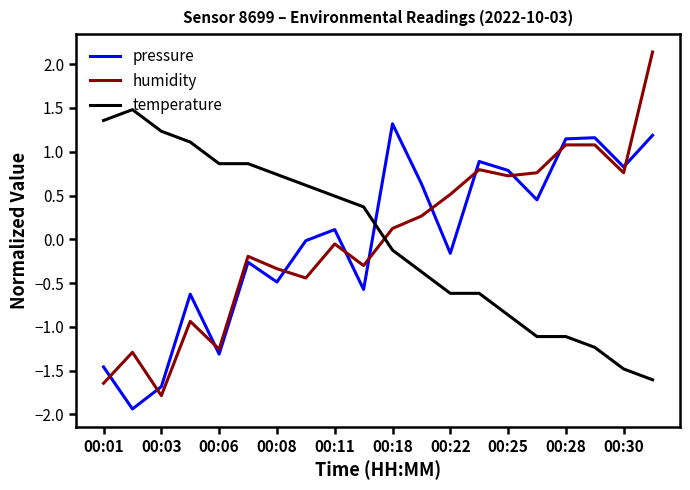

What is the highest value of the pressure series?

1.3